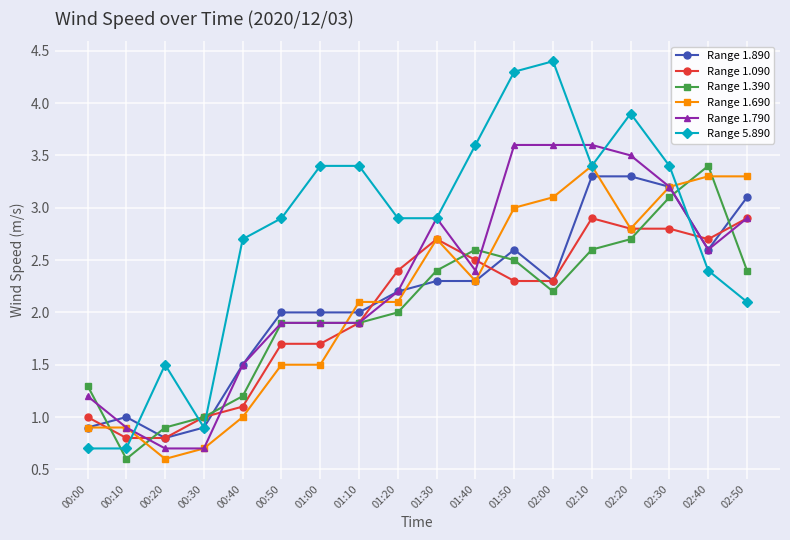

At which category does Range 1.390 reach its first local valley?

00:10